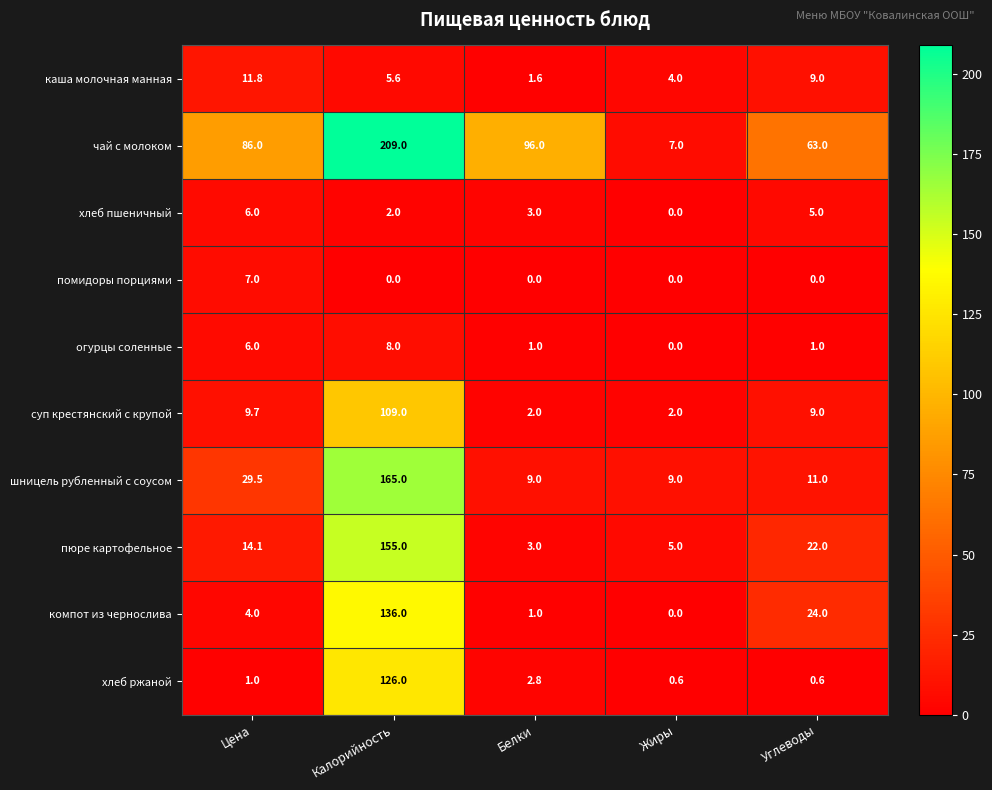

What is the maximum value shown in the chart?

209.0